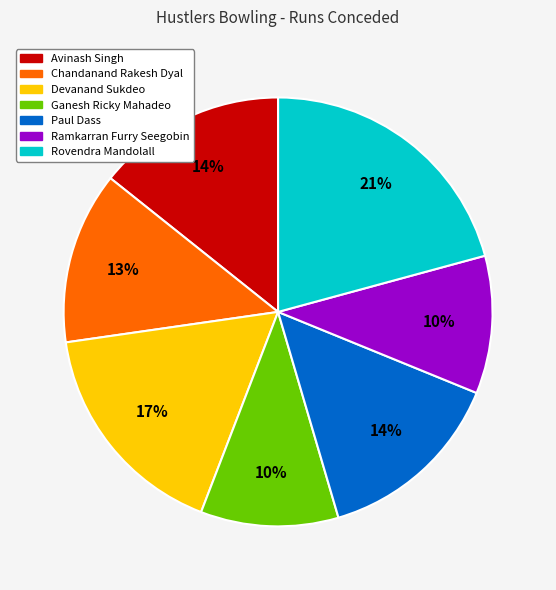

Do Devanand Sukdeo and Paul Dass together represent more than half of the pie?

No